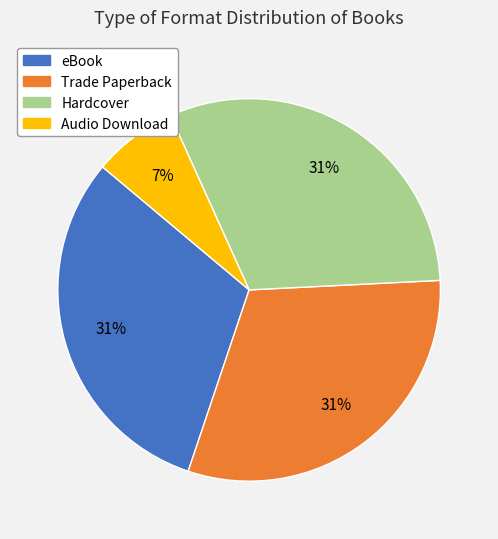

To the nearest percent, what is the difference between the eBook and Audio Download slice percentages?

24%